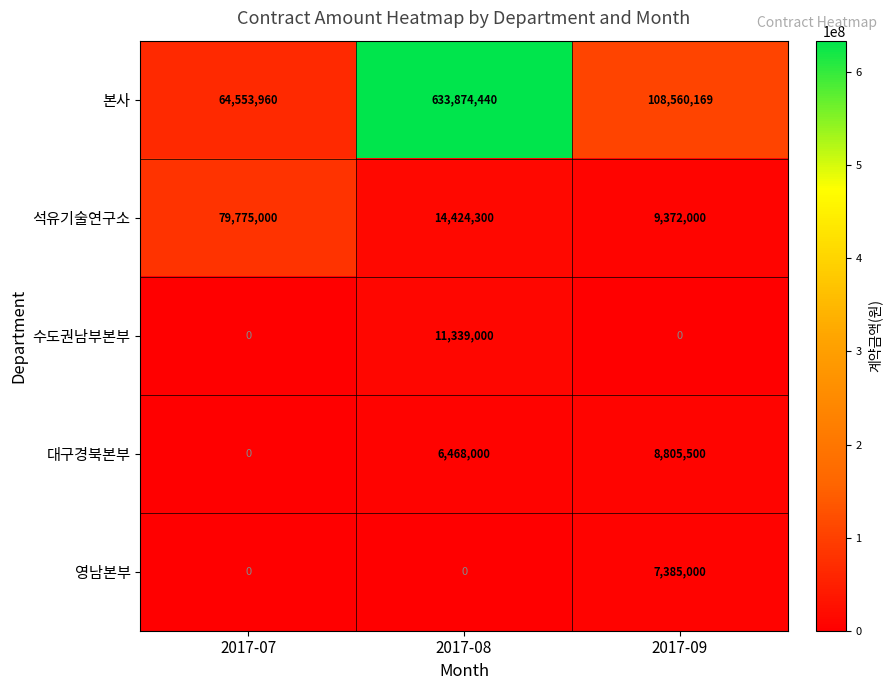

Between 2017-08 and 2017-09, which series saw the biggest shift?

본사